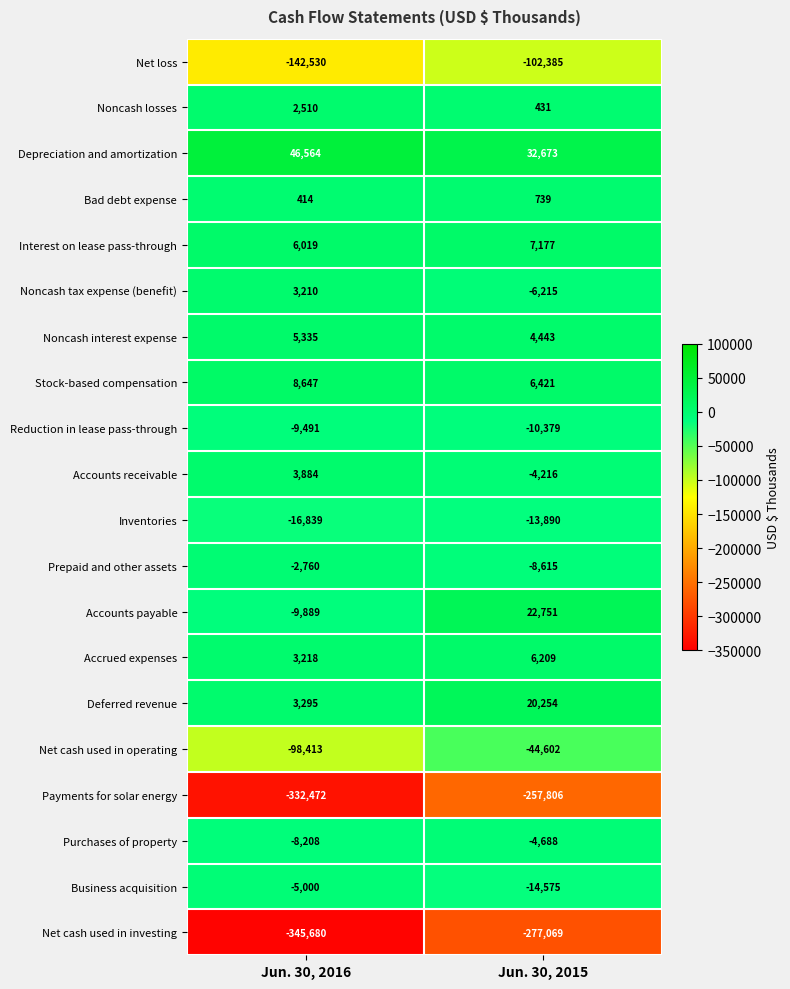

Which series has the largest range (max minus min)?

Payments for solar energy